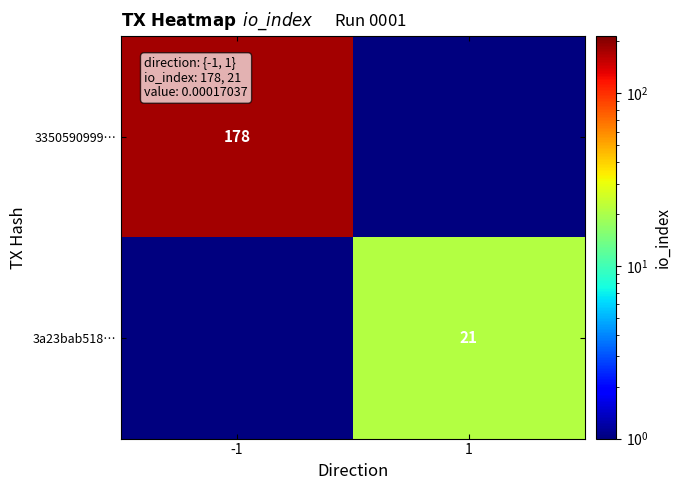

The 3350590999… series shows 121.2 at -1. True or false?

False